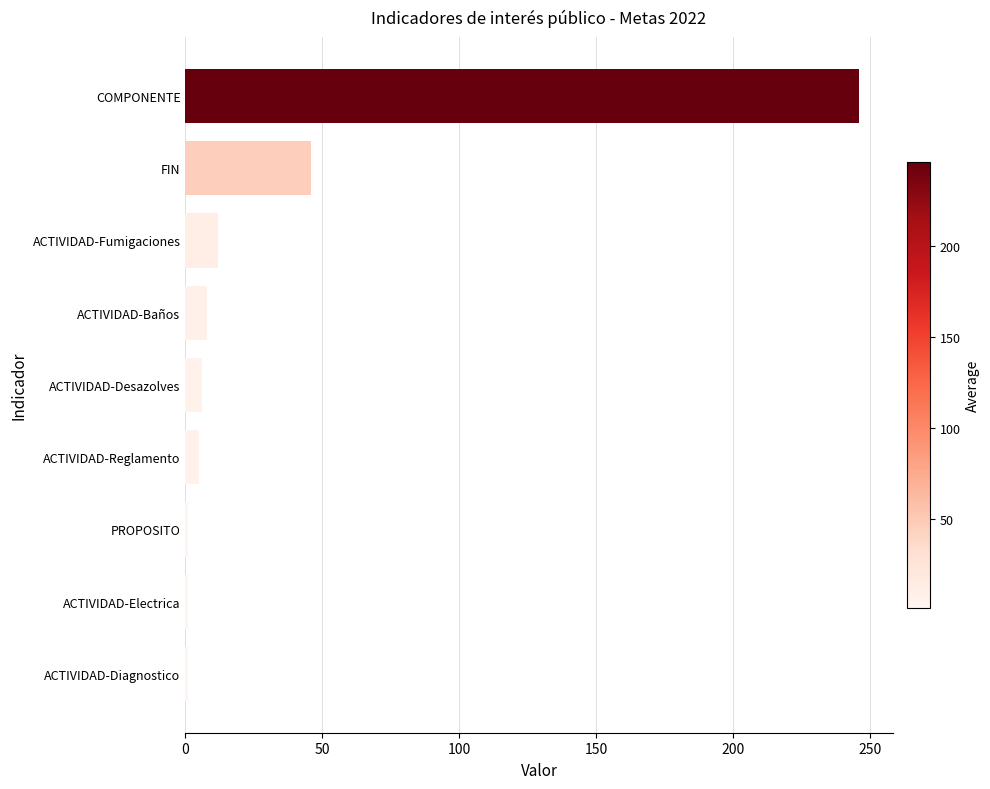

At which label is the value closest to 123?

FIN